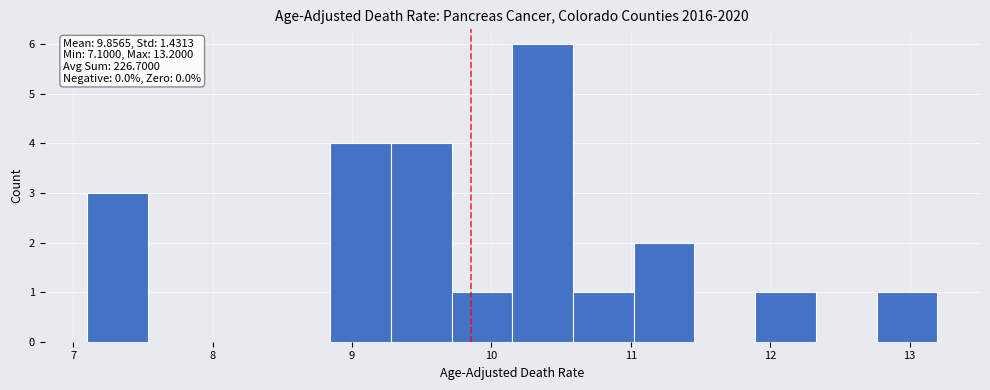

Which range on the x-axis has the tallest bar?

10.2 to 10.6